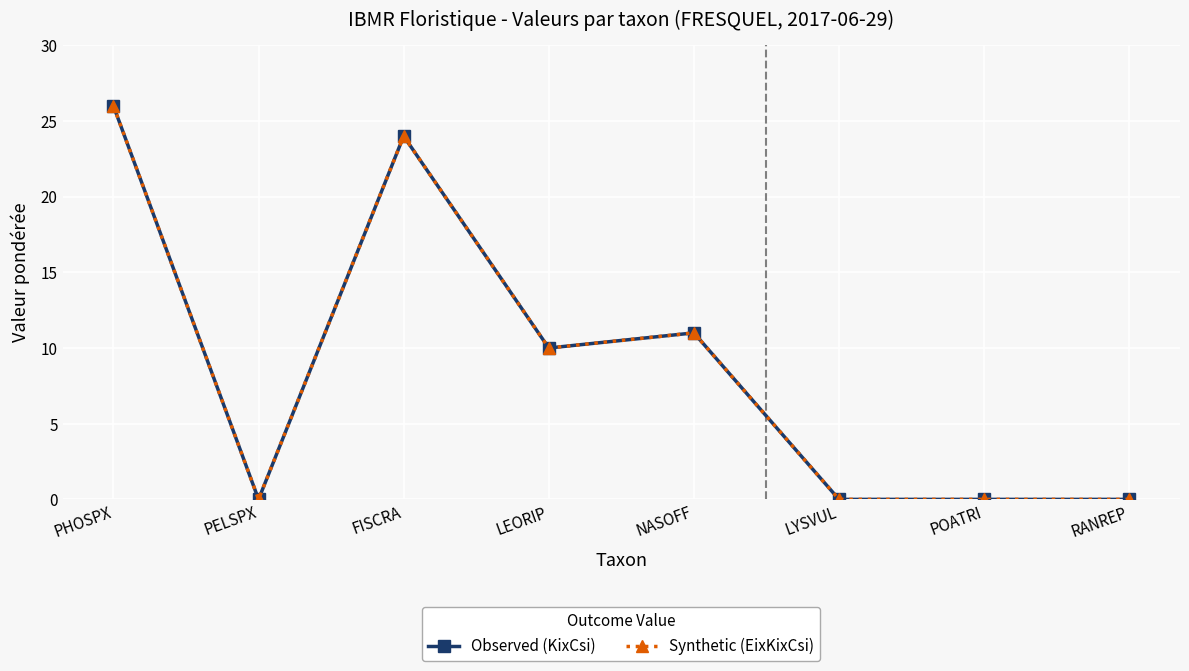

Is it true that Observed (KixCsi) equals 18 at PHOSPX?

False